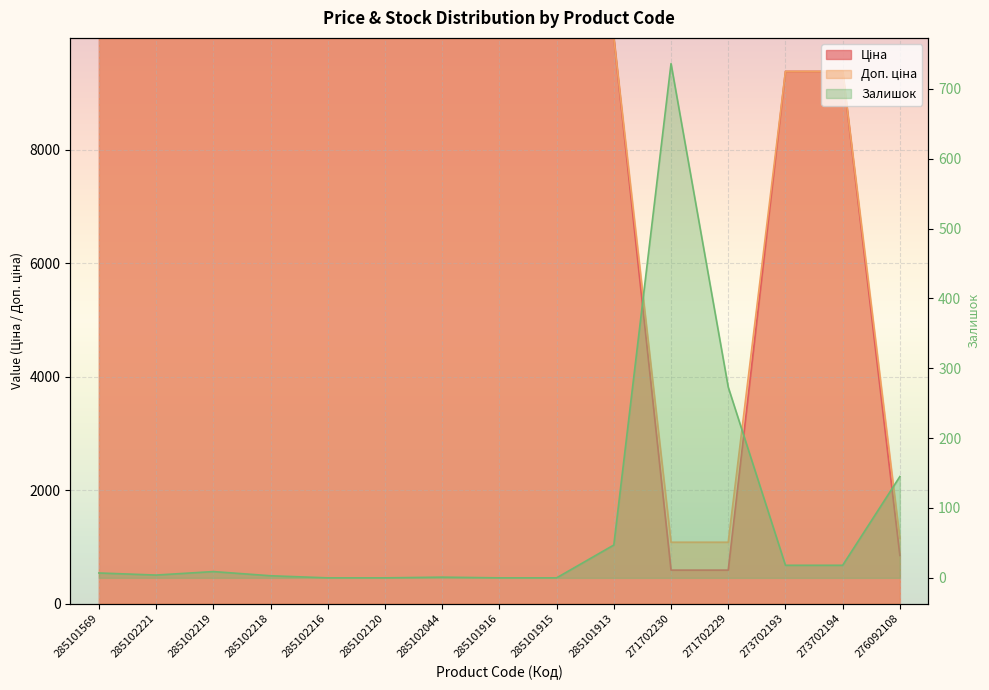

At which label does Ціна reach its minimum?

271702230